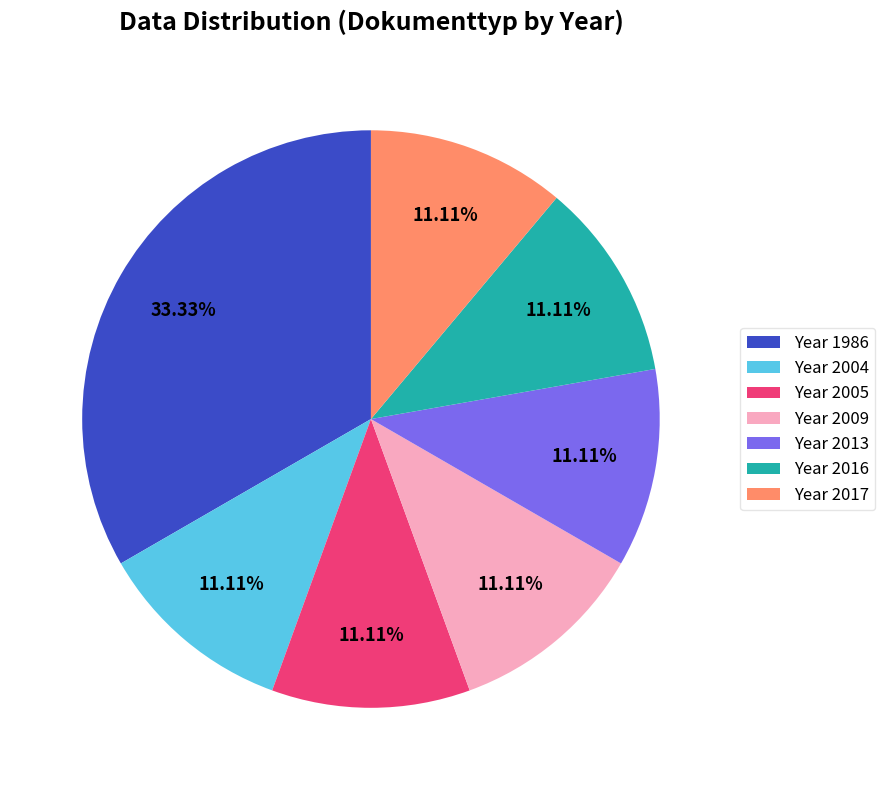

Which has a higher value, Year 2005 or Year 1986?

Year 1986